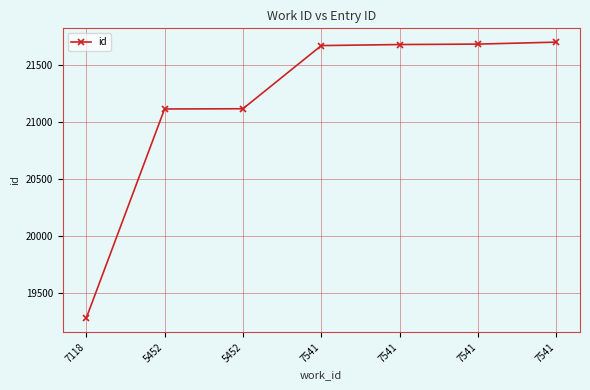

What is the value of the 3rd point from the left?

21112